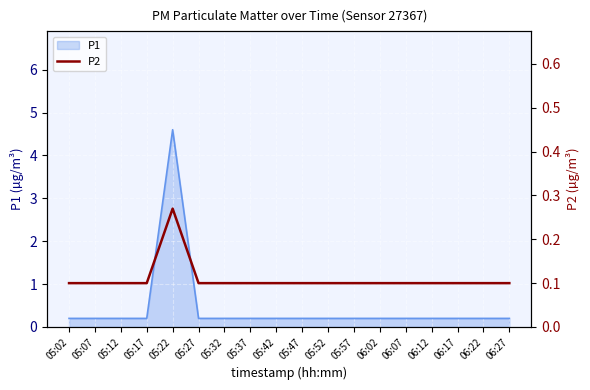

How many data points does each series have?

18